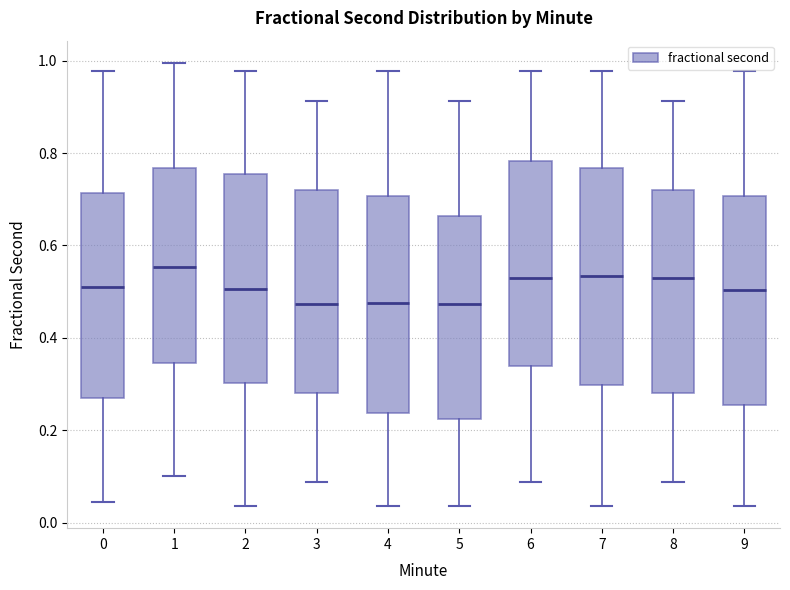

Reading left to right, read every box against the y-axis: the position of its median line, the range the box covers, and the ends of its whiskers. The values are not printed on the chart, so give them approximately, as read against the axis.

0: median 0.52, box 0.26 to 0.72, whiskers 0.04 to 0.98
1: median 0.56, box 0.34 to 0.76, whiskers 0.10 to 1.00
2: median 0.50, box 0.30 to 0.76, whiskers 0.04 to 0.98
3: median 0.48, box 0.28 to 0.72, whiskers 0.08 to 0.92
4: median 0.48, box 0.24 to 0.70, whiskers 0.04 to 0.98
5: median 0.48, box 0.22 to 0.66, whiskers 0.04 to 0.92
6: median 0.52, box 0.34 to 0.78, whiskers 0.08 to 0.98
7: median 0.54, box 0.30 to 0.76, whiskers 0.04 to 0.98
8: median 0.52, box 0.28 to 0.72, whiskers 0.08 to 0.92
9: median 0.50, box 0.26 to 0.70, whiskers 0.04 to 0.98